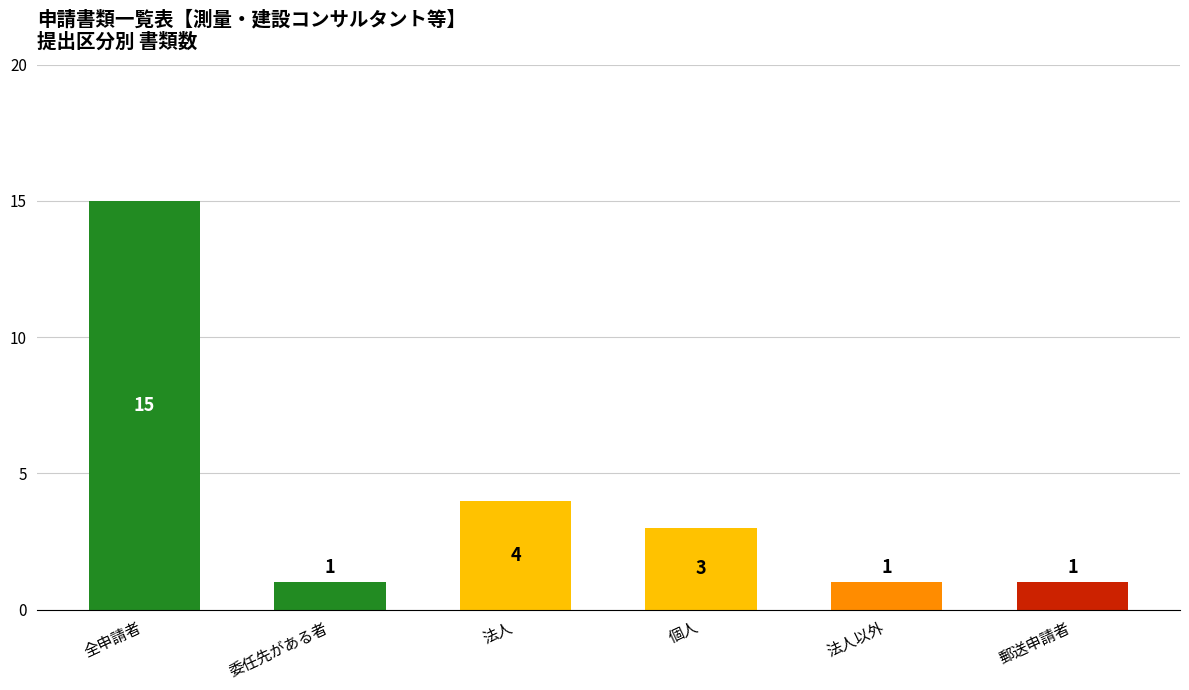

What is the difference between the maximum and minimum values?

14